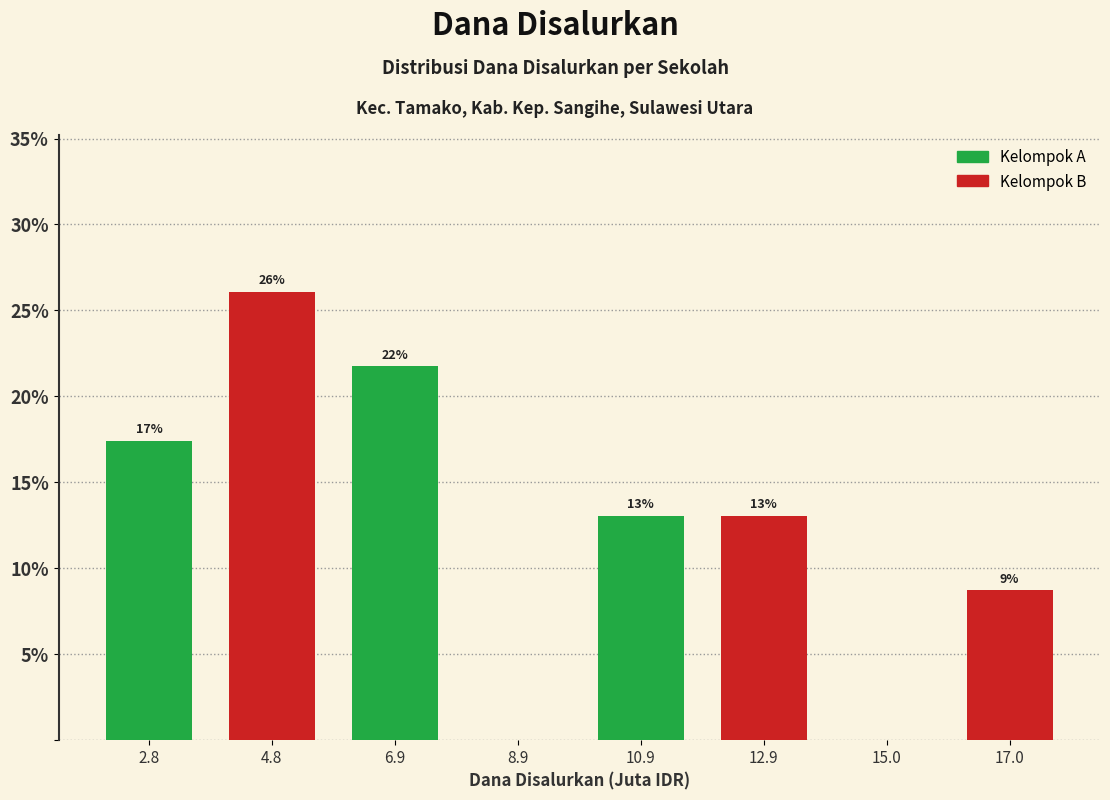

Which range on the x-axis has the tallest bar?

4 to 6